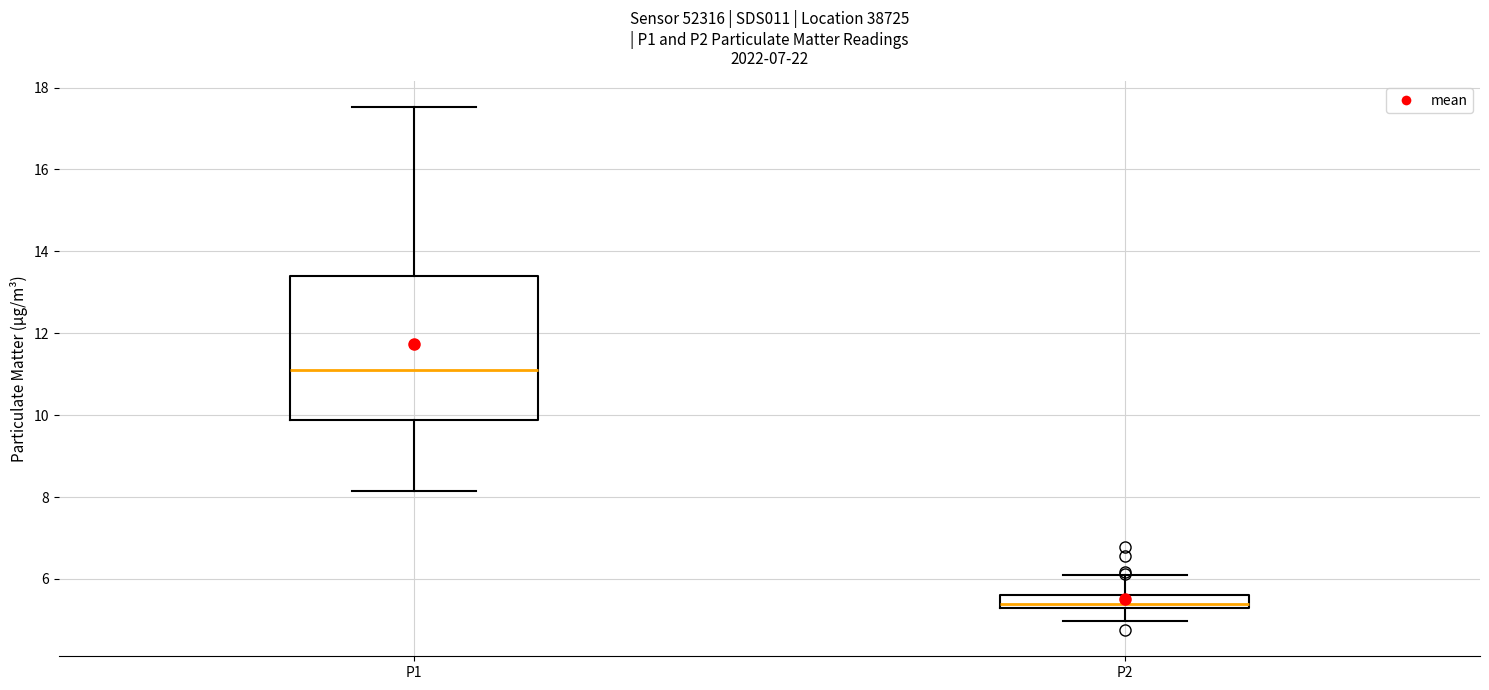

Where does the lower whisker of the box for P2 end on the y-axis? The values are not printed on the chart, so give them approximately, as read against the axis.

5.0